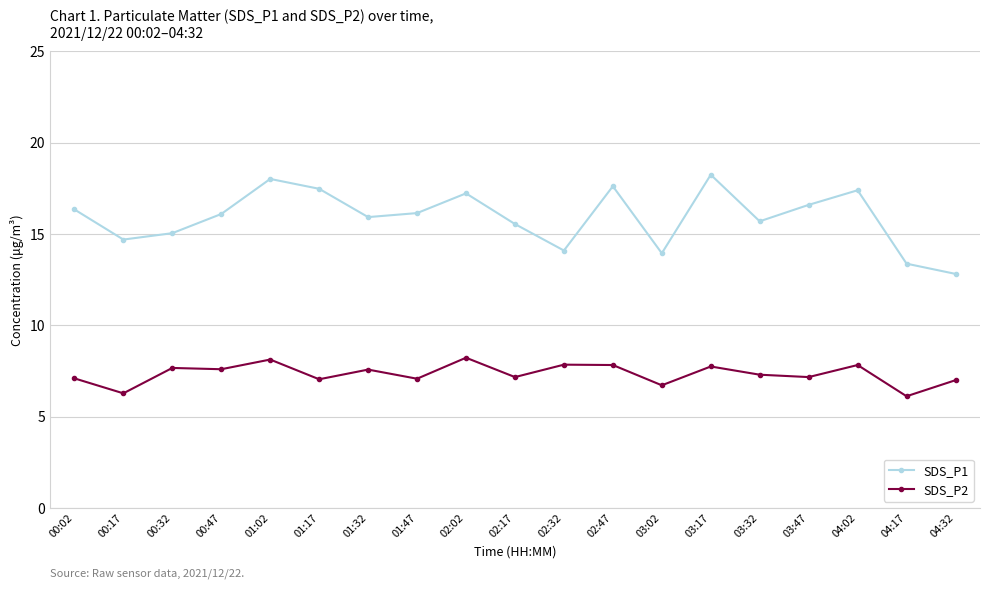

Does the chart have visible grid lines?

Yes